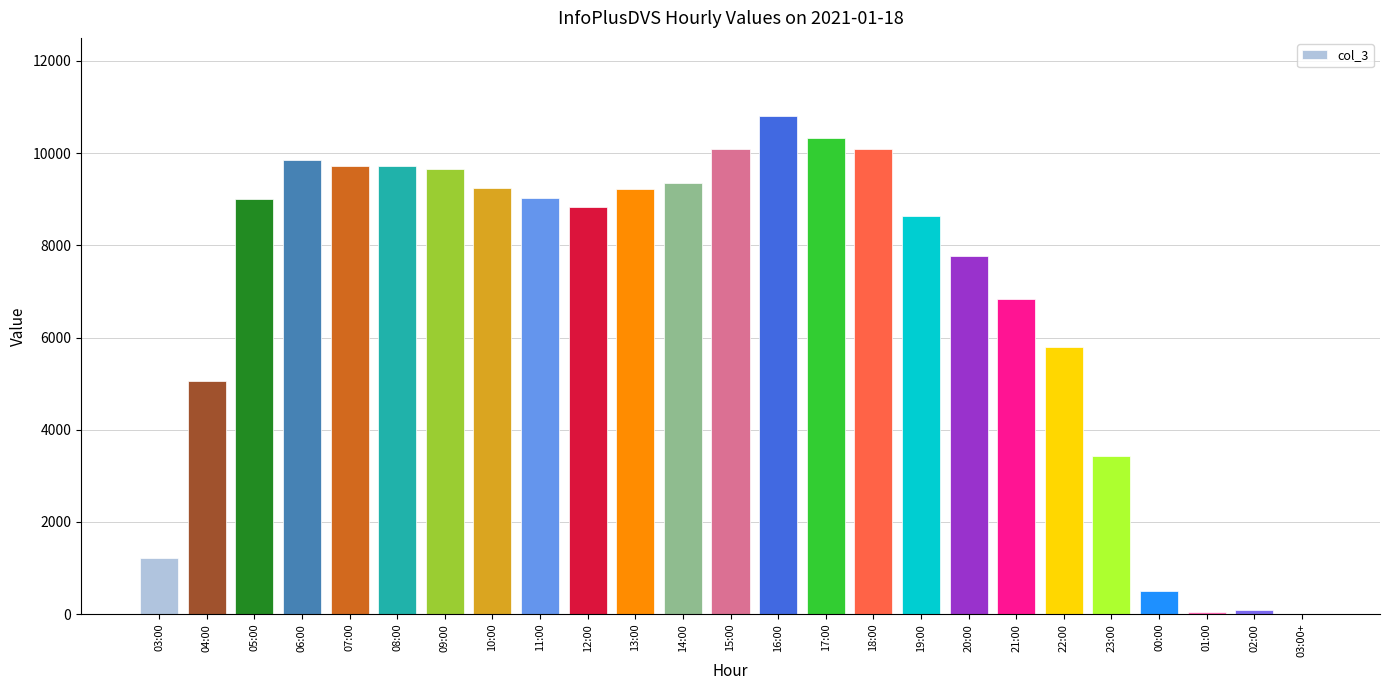

True or false: the data shows 9231 at 13:00.

True